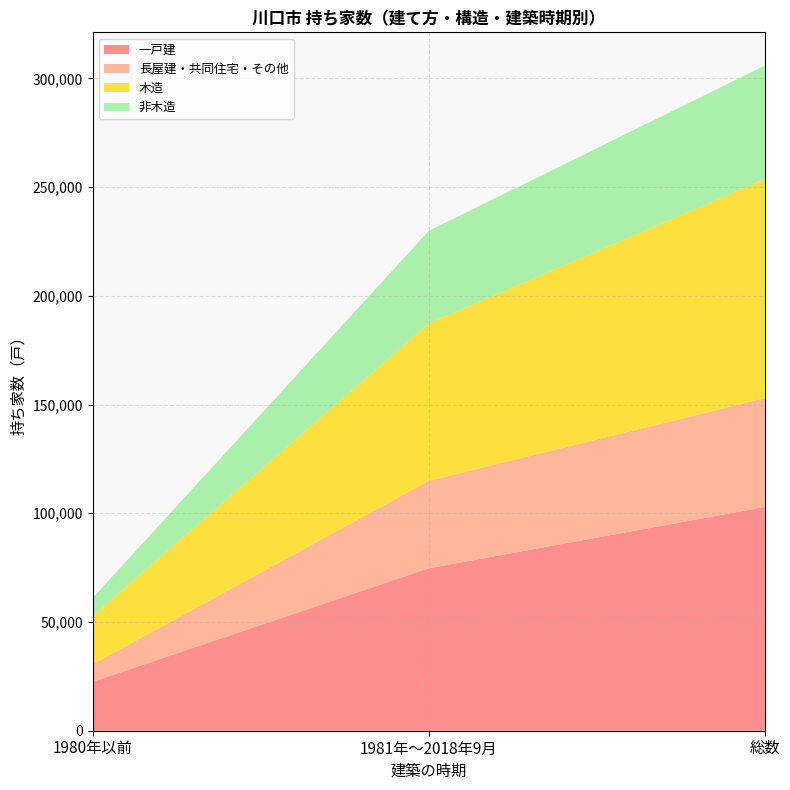

Reading right to left, what are all the values shown in this chart?

一戸建: 総数=102900	1981年～2018年9月=74700	1980年以前=22510
長屋建・共同住宅・その他: 総数=50030	1981年～2018年9月=40200	1980年以前=8020
木造: 総数=100750	1981年～2018年9月=72400	1980年以前=22330
非木造: 総数=52180	1981年～2018年9月=42510	1980年以前=8210